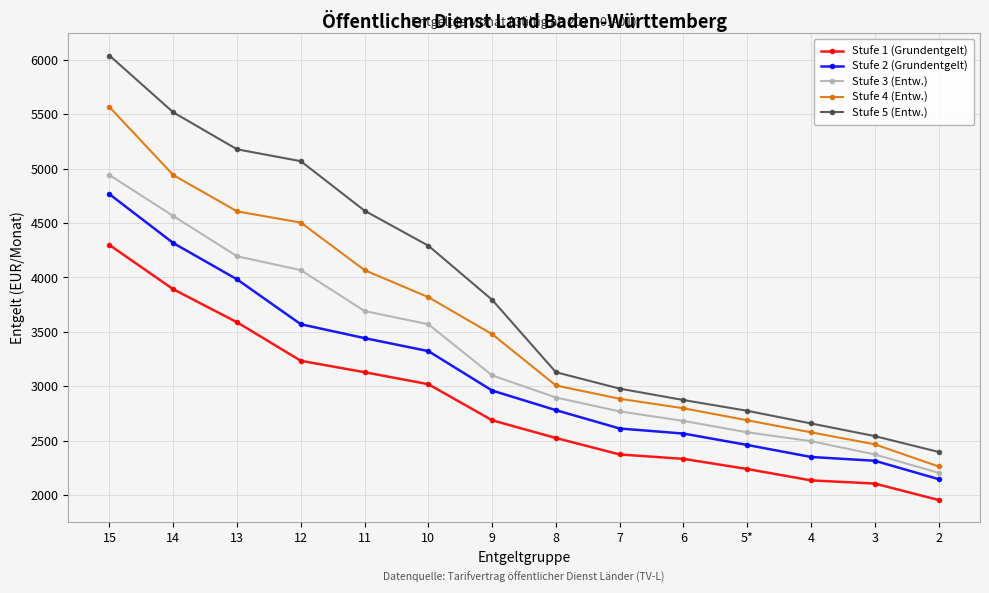

Which series has the widest spread of values?

Stufe 5 (Entw.)